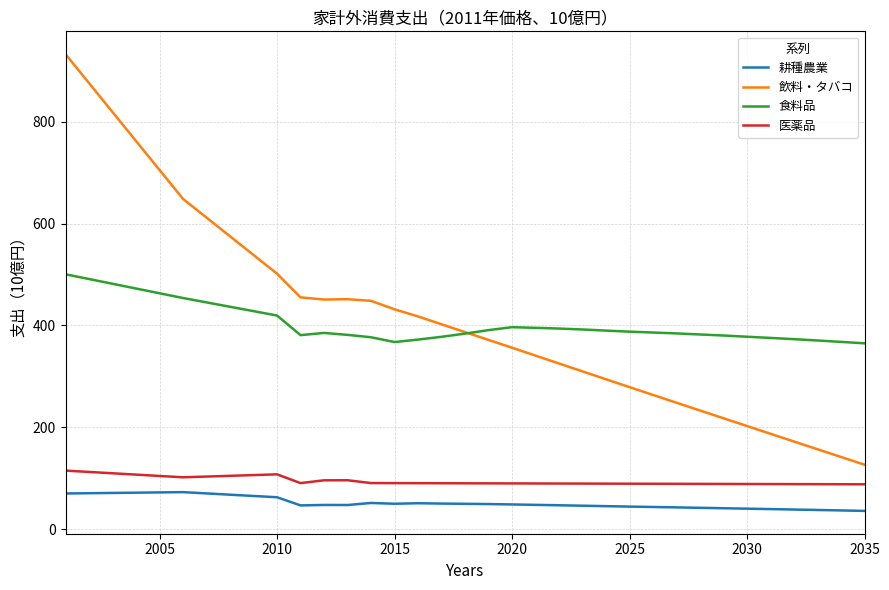

Which series has the largest total across all categories?

食料品